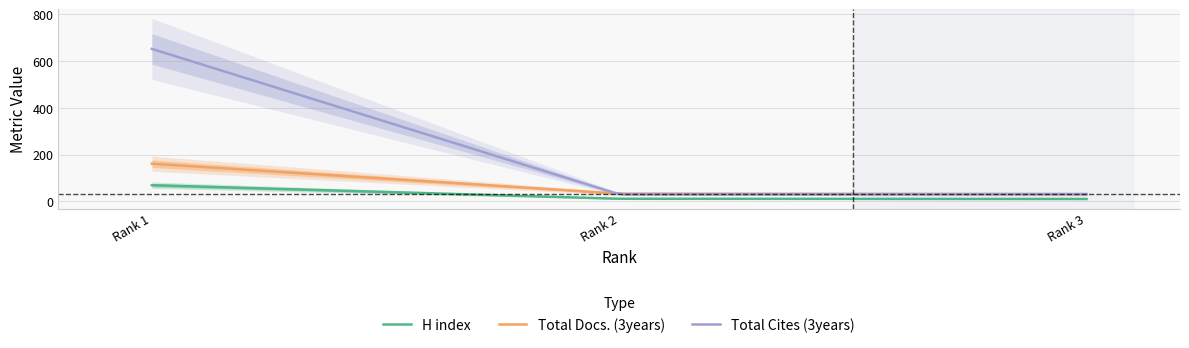

Which series has the widest spread of values?

Total Cites (3years)